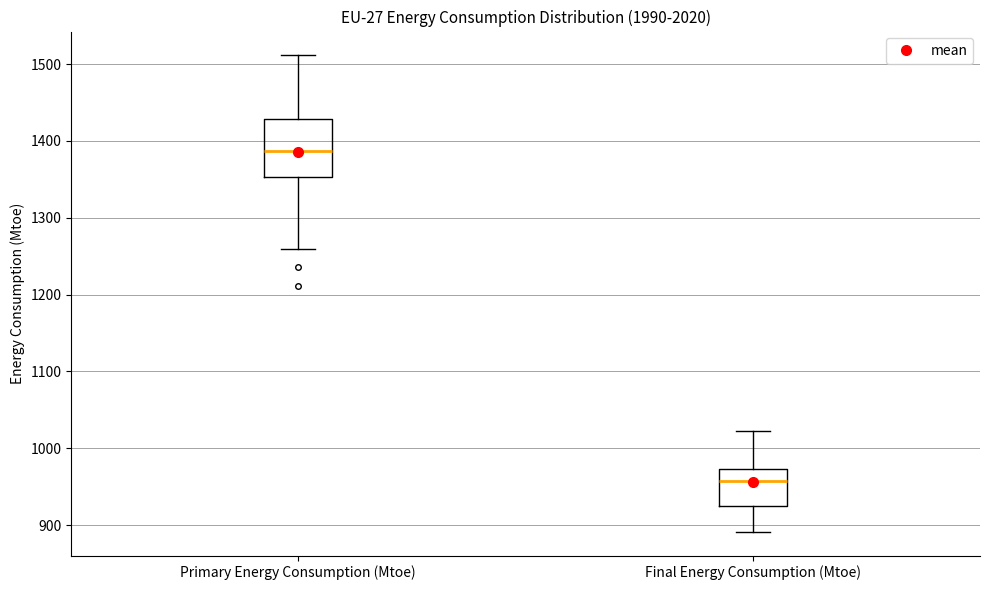

Reading left to right, read every box against the y-axis: the position of its median line, the range the box covers, and the ends of its whiskers. The values are not printed on the chart, so give them approximately, as read against the axis.

Primary Energy Consumption (Mtoe): median 1390, box 1350 to 1430, whiskers 1260 to 1510
Final Energy Consumption (Mtoe): median 960, box 930 to 970, whiskers 890 to 1020